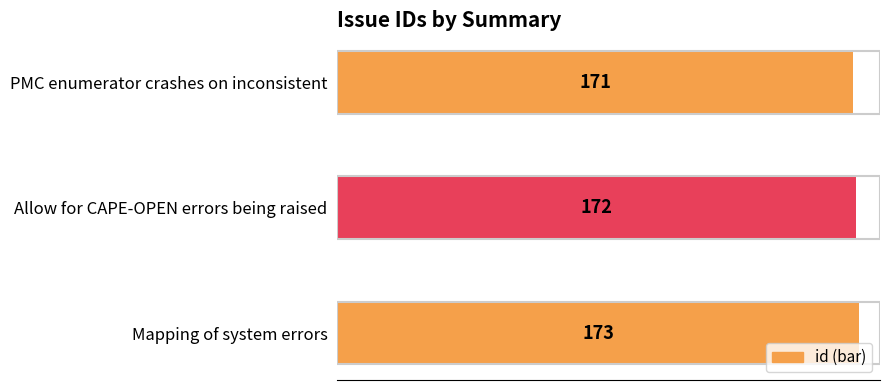

List the labels in order of value, smallest first.

PMC enumerator crashes on inconsistent, Allow for CAPE-OPEN errors being raised, Mapping of system errors